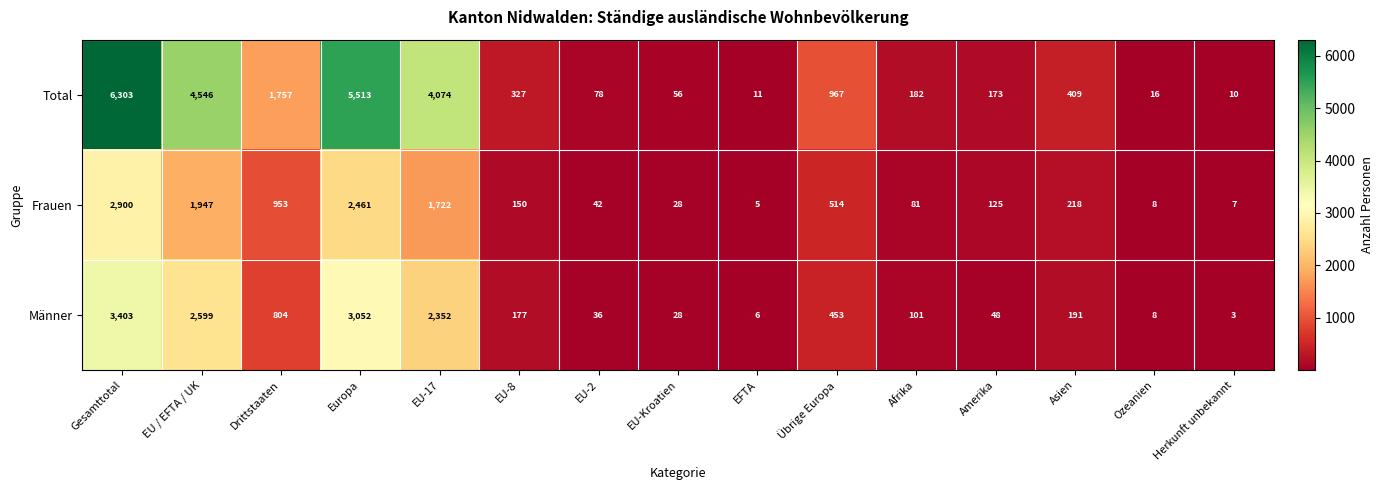

What is the difference between the Total values at Afrika and Europa?

5331